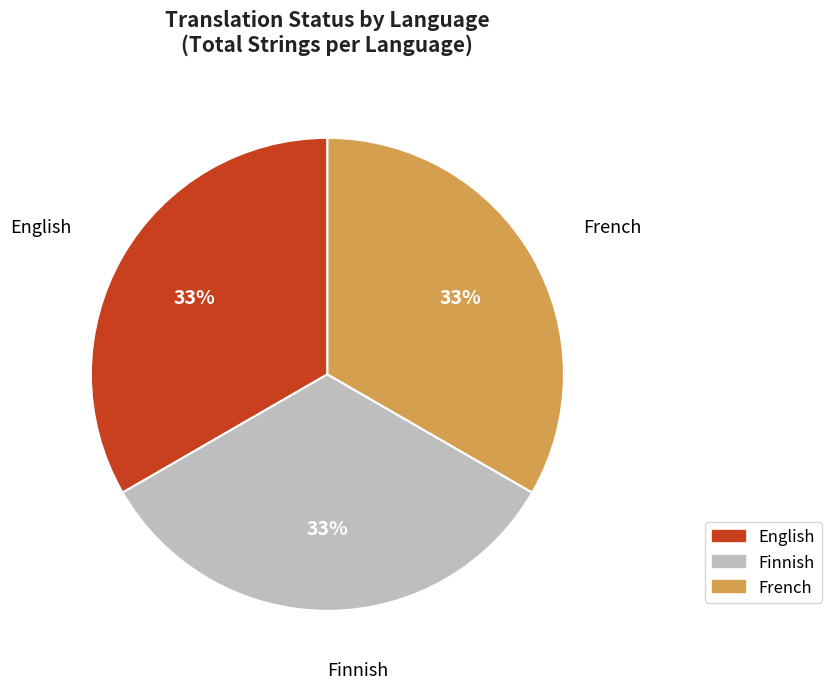

To the nearest percent, what portion does English represent?

33%